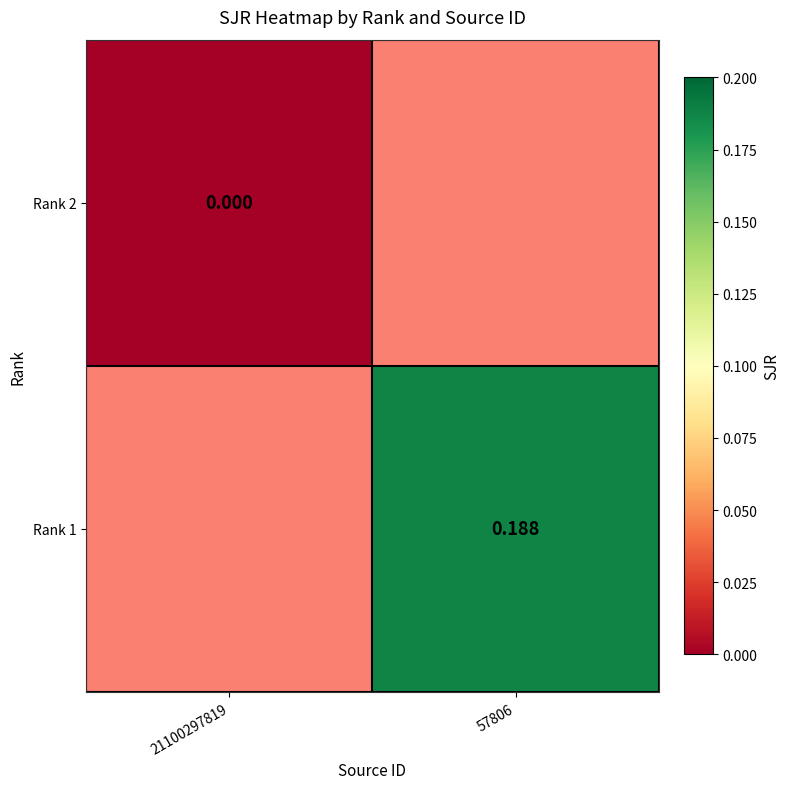

Is the value of Rank 2 at 21100297819 greater than the value of Rank 1 at 57806?

No